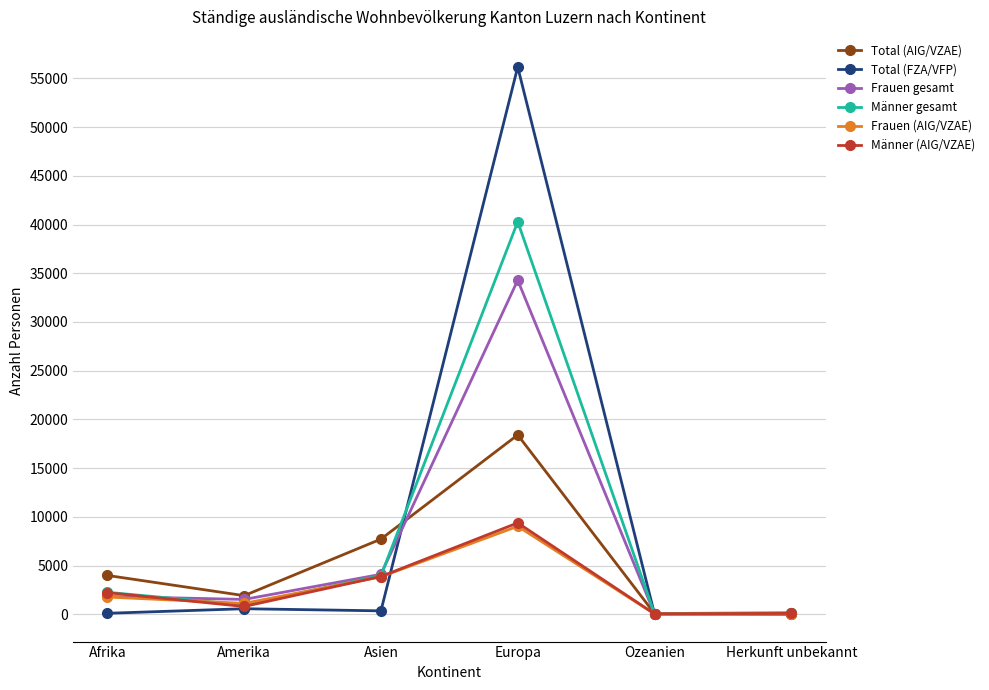

The Total (FZA/VFP) series shows 566 at Amerika. True or false?

True